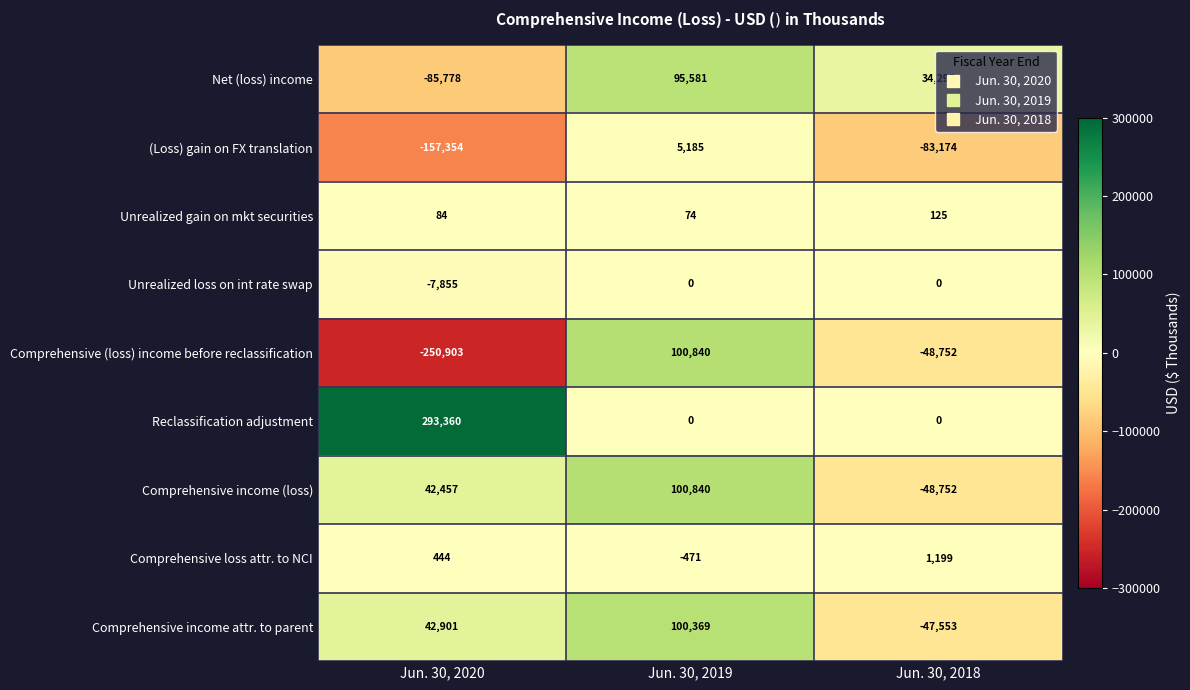

Which category has the highest value across all series?

Jun. 30, 2020